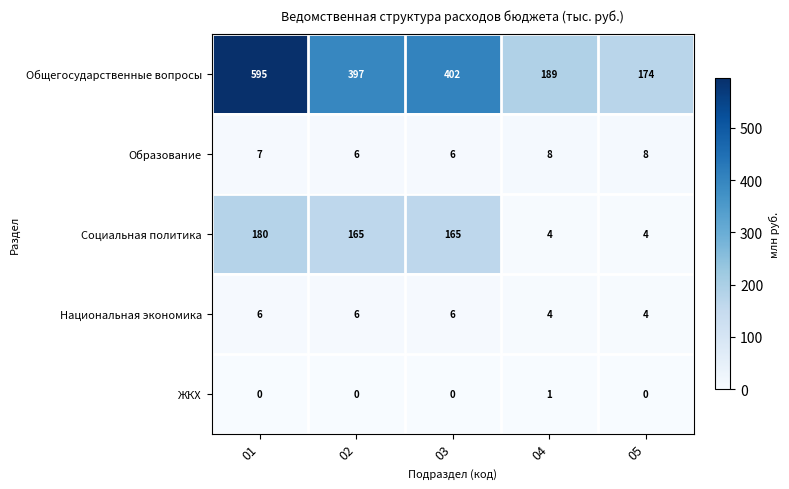

Between 01 and 04, which series saw the biggest shift?

Общегосударственные вопросы